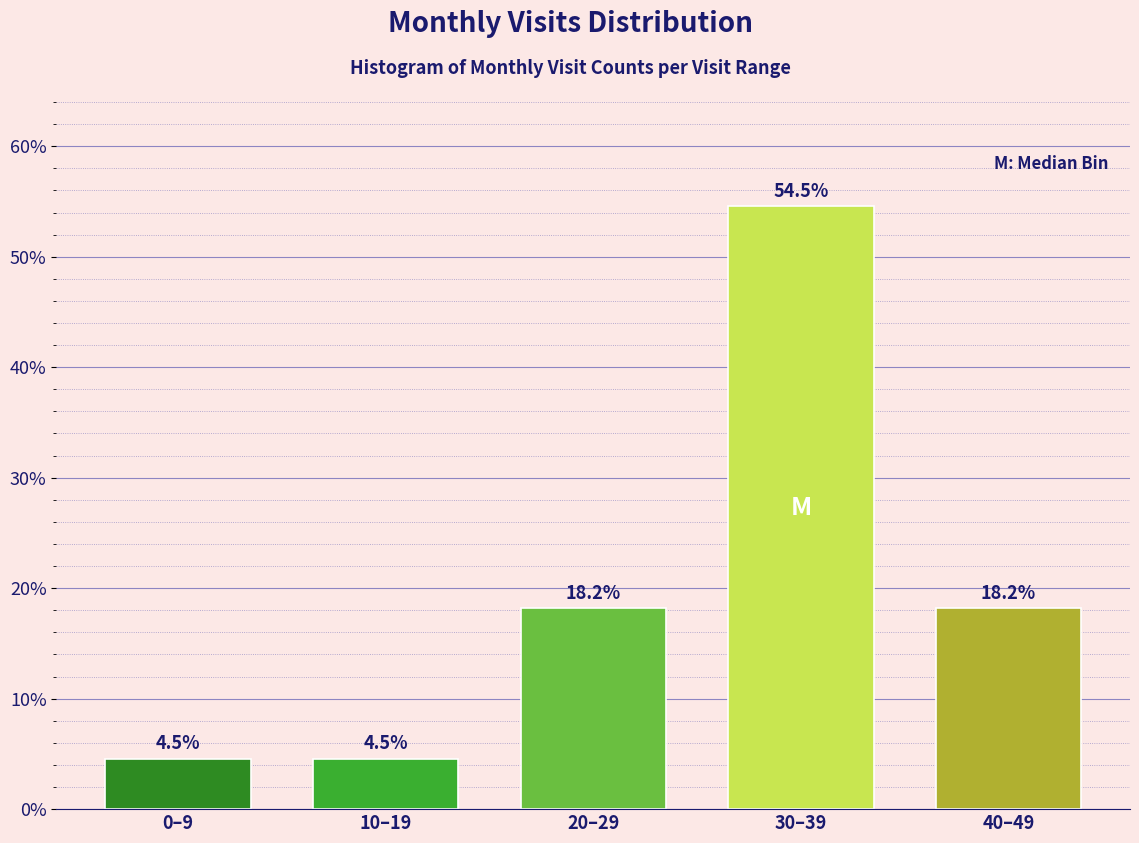

Reading right to left, list all the values displayed in this chart.

40–49=18.2	30–39=54.5	20–29=18.2	10–19=4.5	0–9=4.5